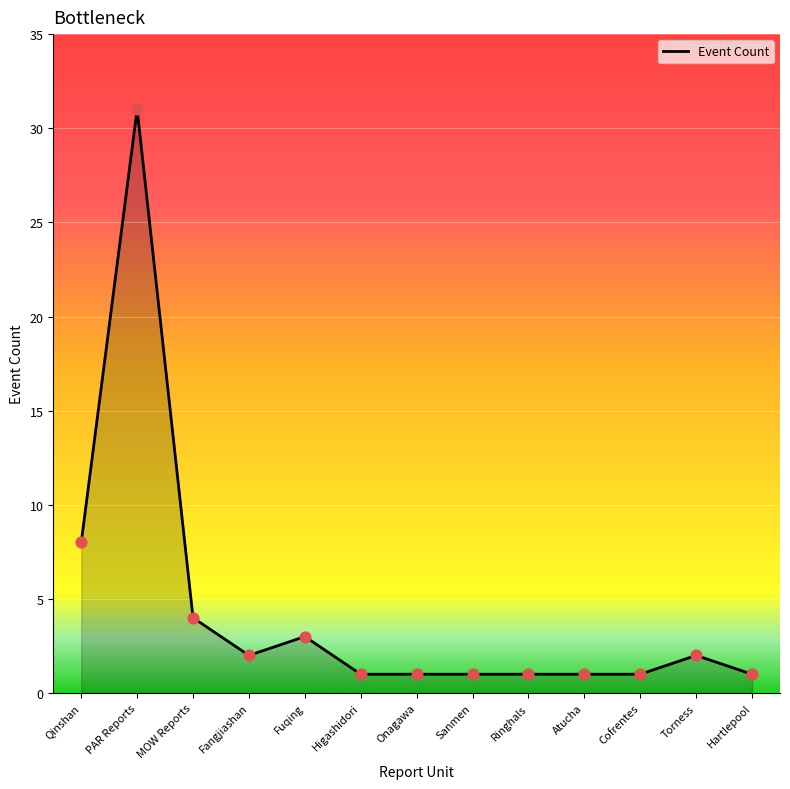

What is the ratio of the value at Higashidori to the value at Qinshan?

0.1